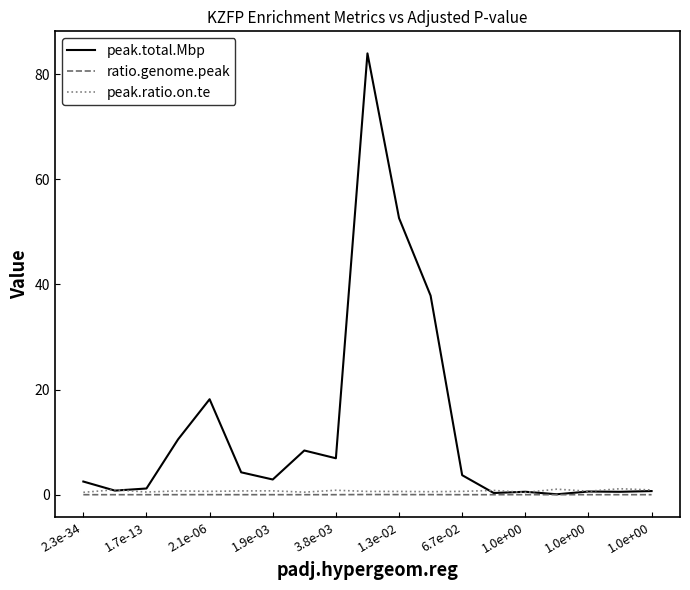

What are all the series names shown in the legend?

peak.total.Mbp, ratio.genome.peak, peak.ratio.on.te